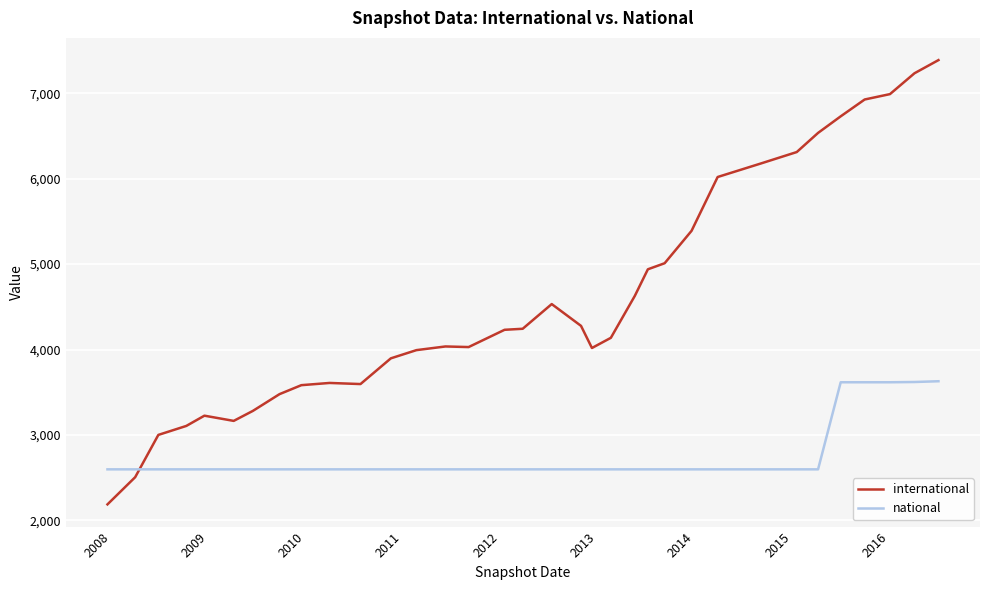

How many lines are shown in the chart?

2